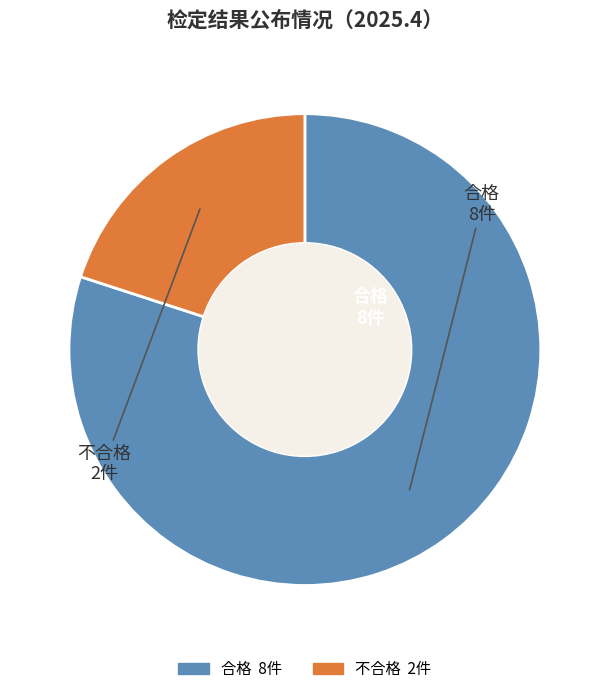

Does any single category account for the majority?

Yes